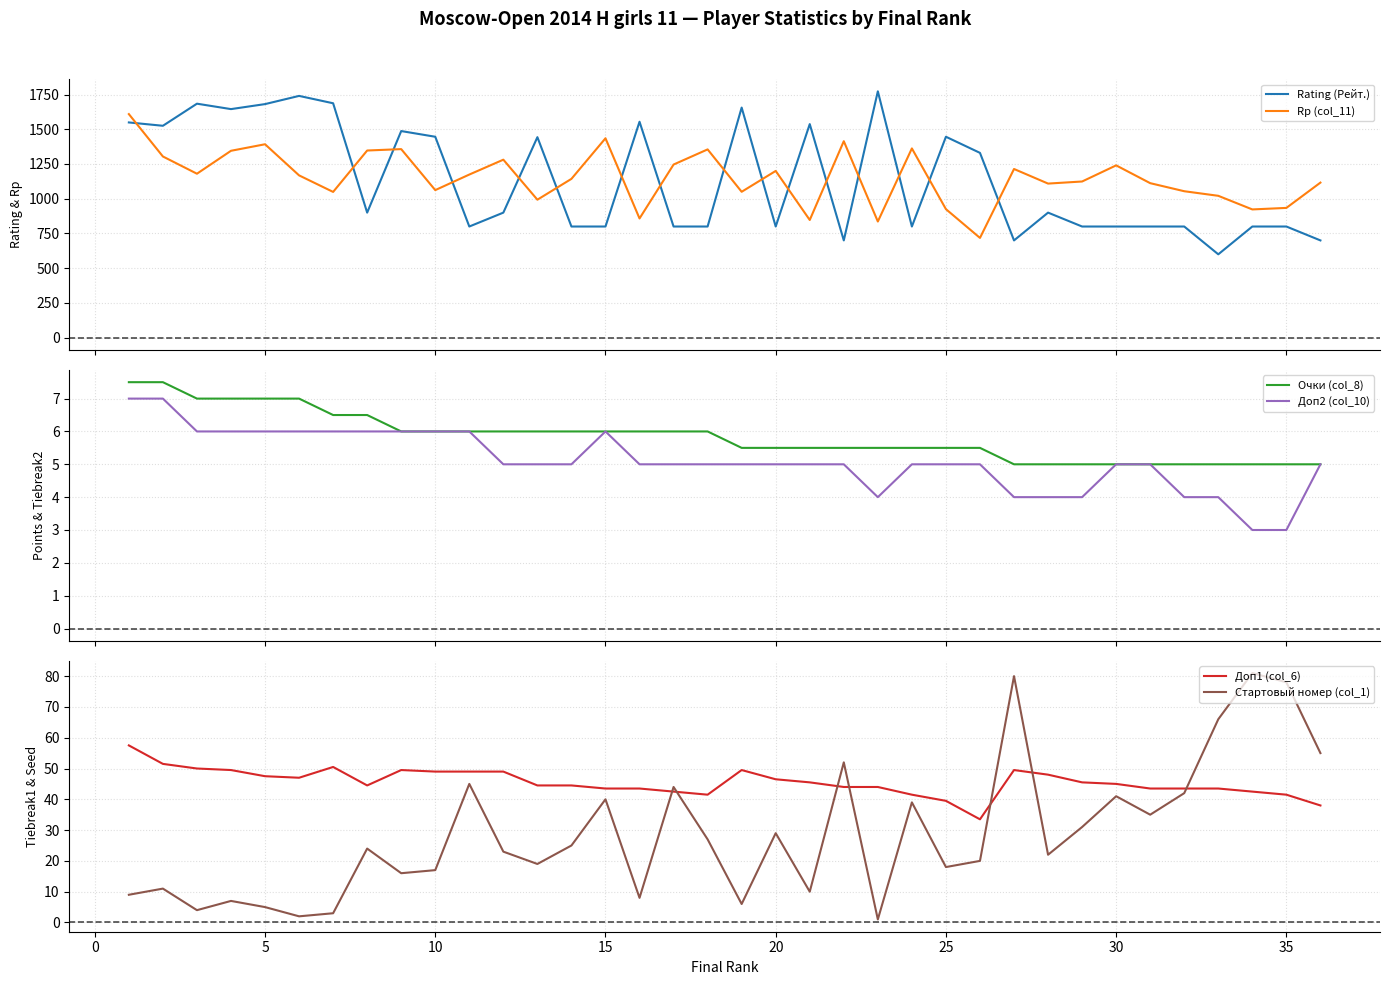

How many data points does each series have?

36